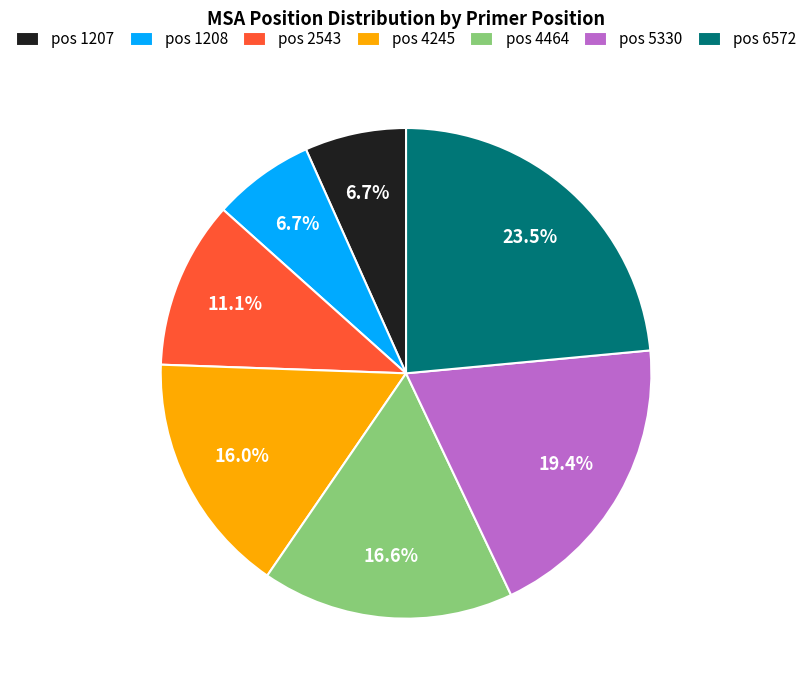

What is the ratio of the value at pos 2543 to the value at pos 5330?

0.6